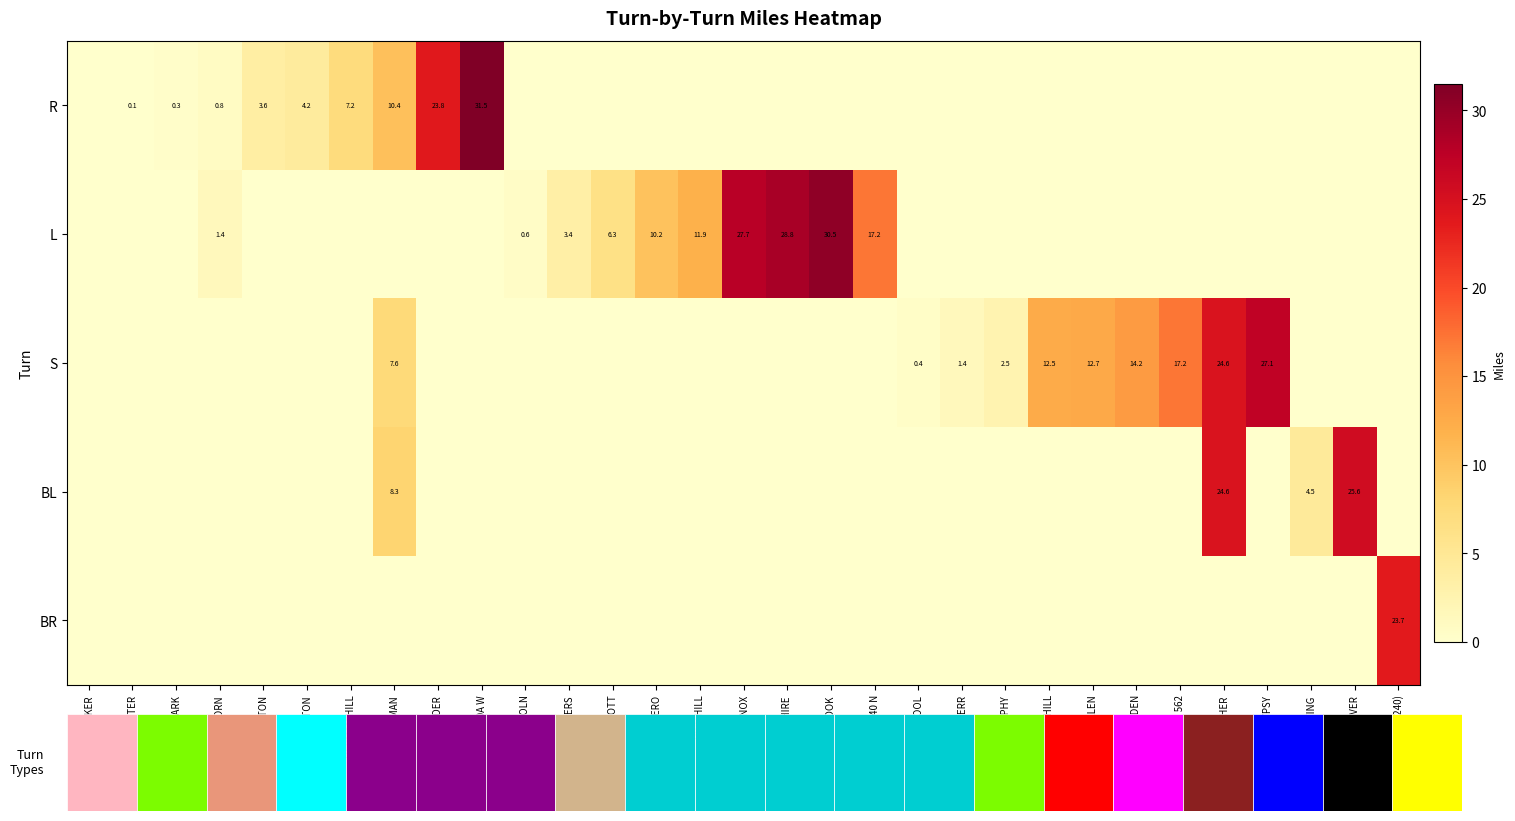

Count the number of categories in the chart.

31